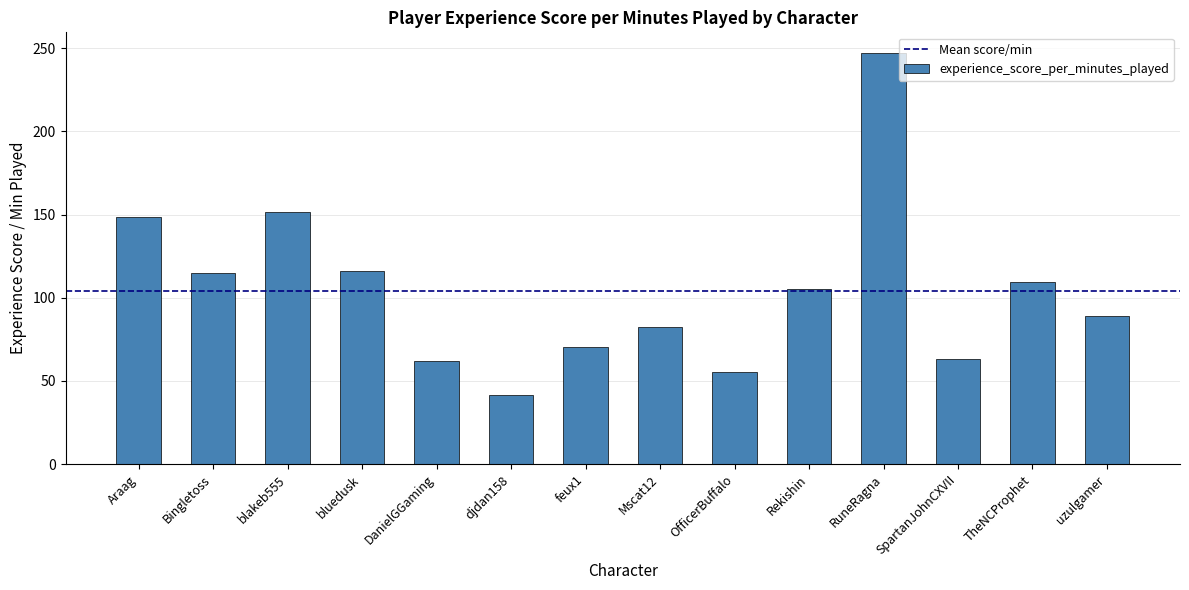

Which category has the highest value across all series?

RuneRagna